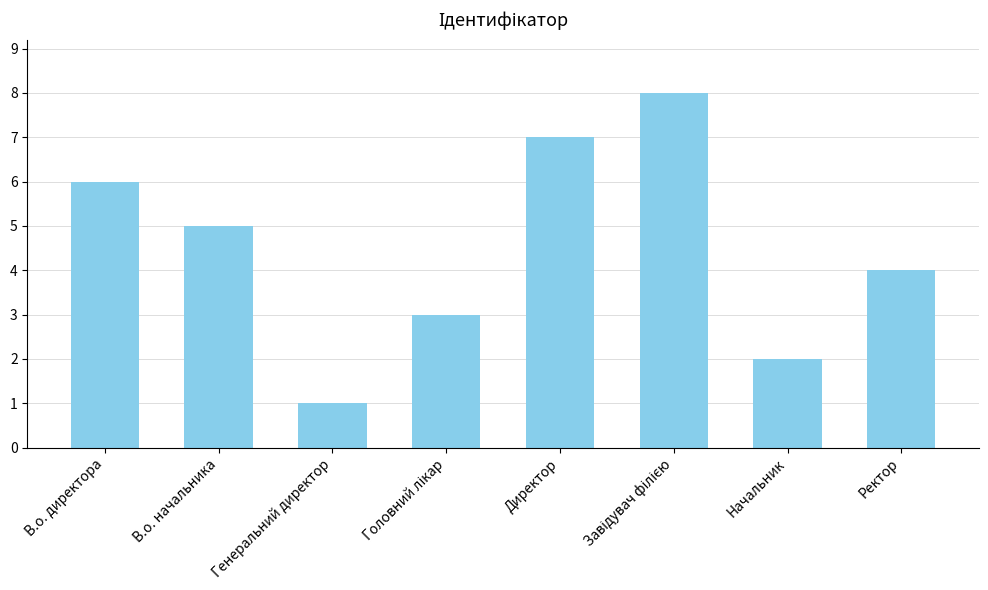

At which category does the chart reach its minimum across all series?

Генеральний директор